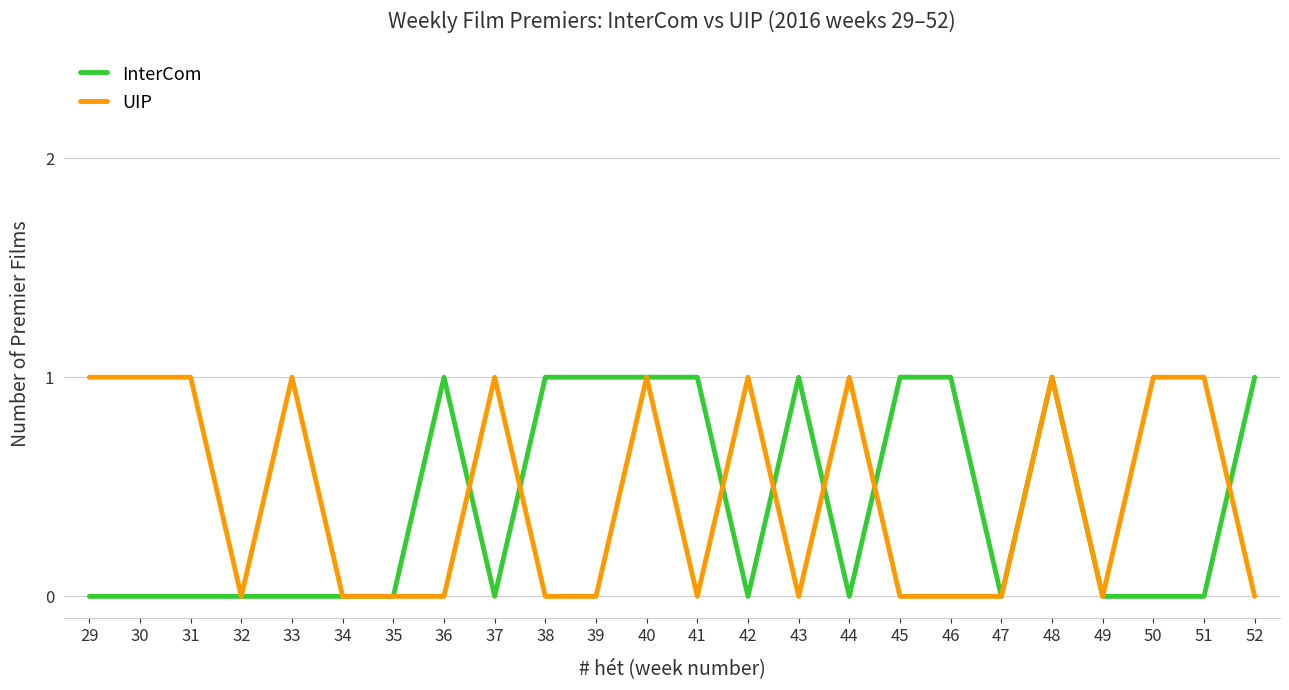

Between 35 and 44, which series saw the biggest shift?

UIP